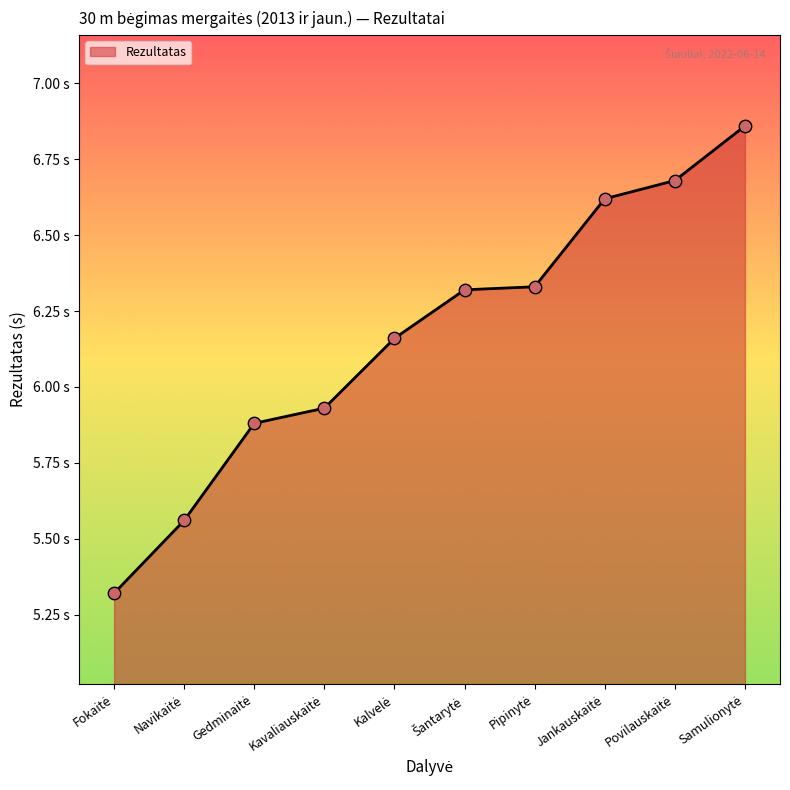

What is the ratio of the value at Kavaliauskaitė to the value at Šantarytė?

0.9